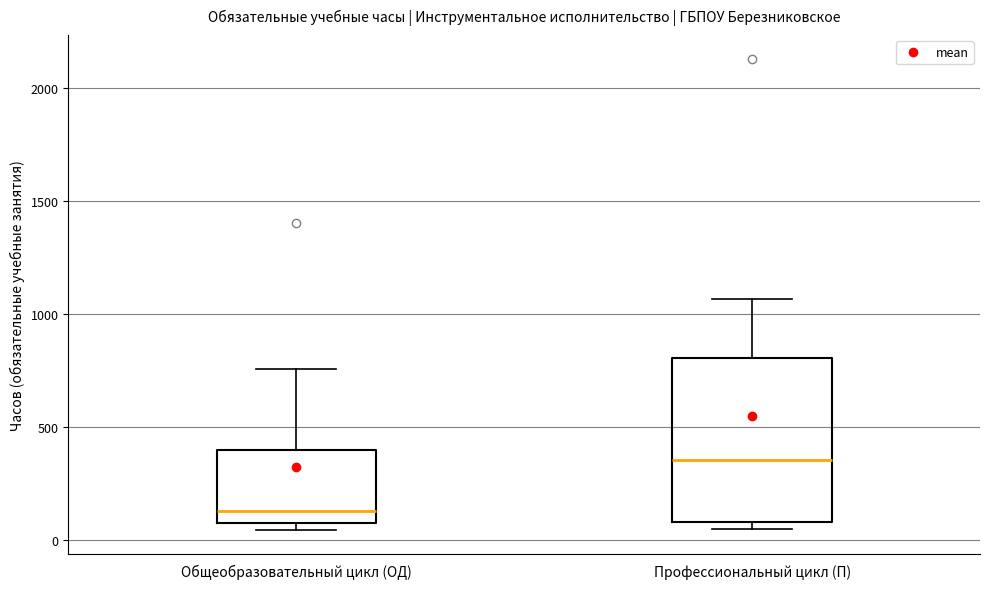

Which box's median line is the lowest?

Общеобразовательный цикл (ОД)